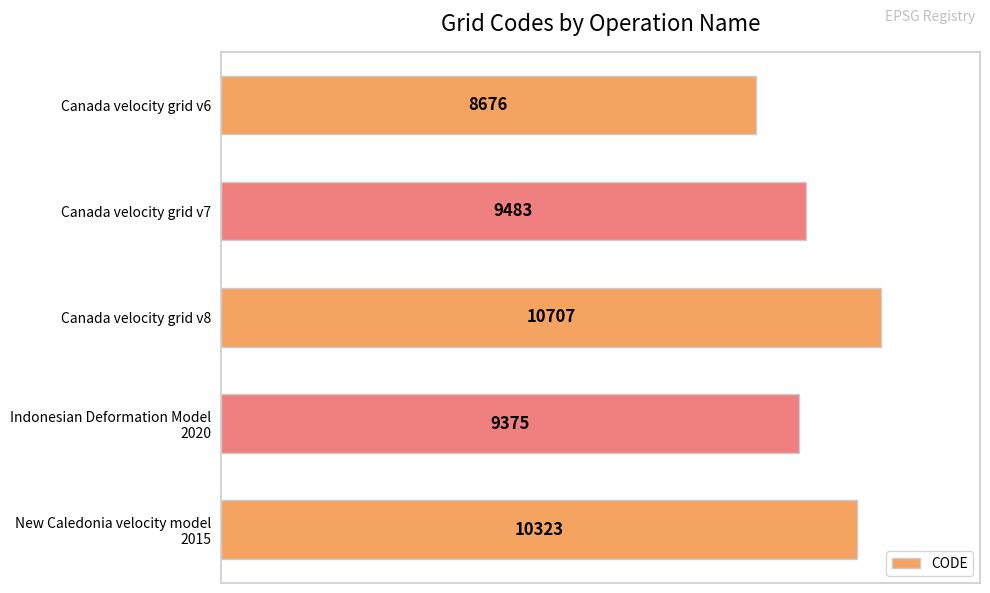

What is the average value?

9713